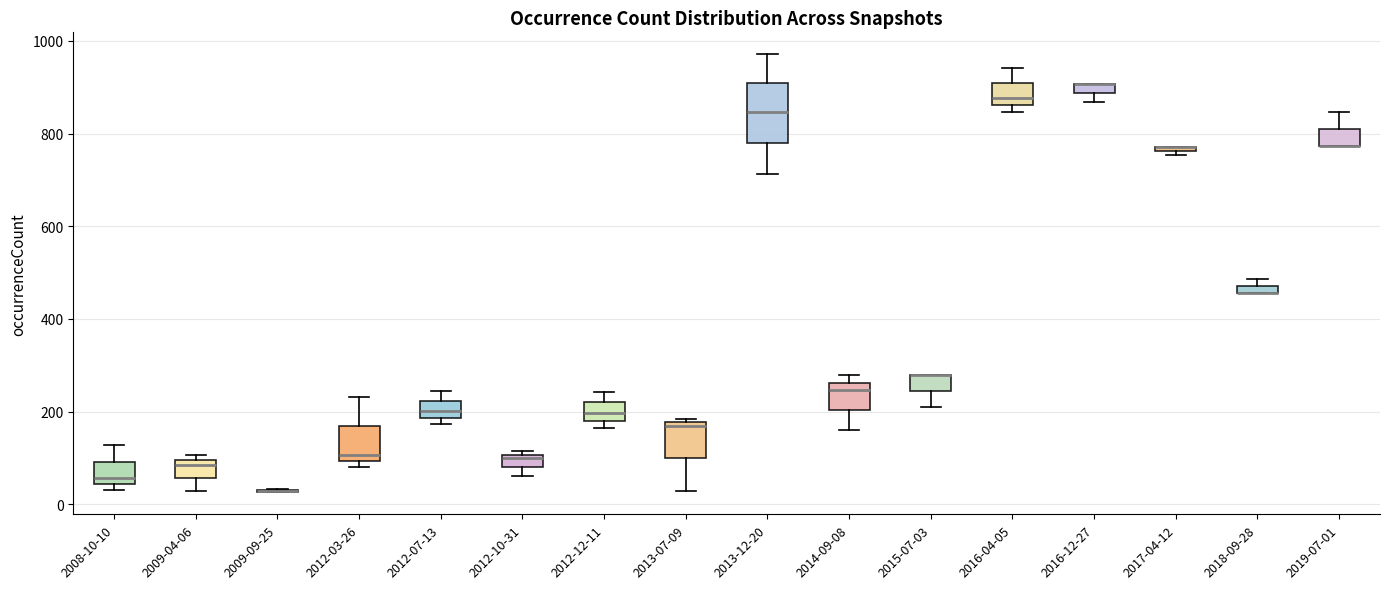

Where is the upper edge of the box for 2017-04-12 on the y-axis? The values are not printed on the chart, so give them approximately, as read against the axis.

780